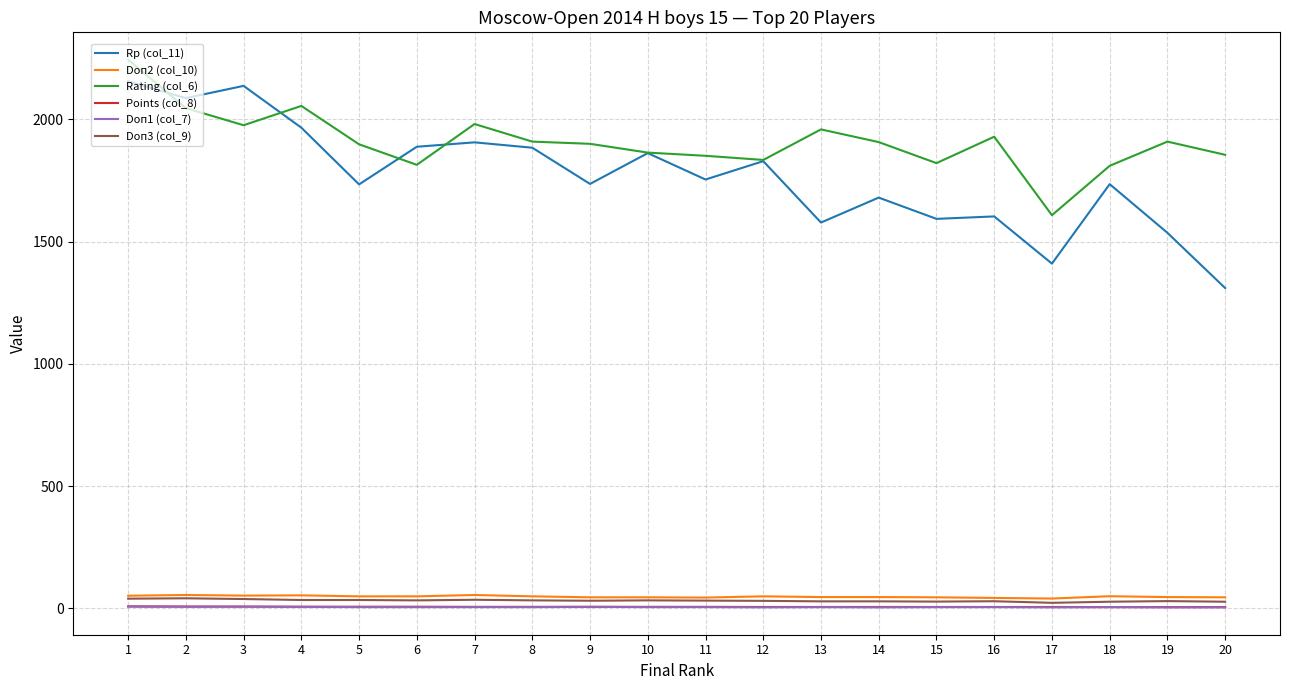

What is the difference between the second highest and minimum values in the Doп3 (col_9) series?

17.0